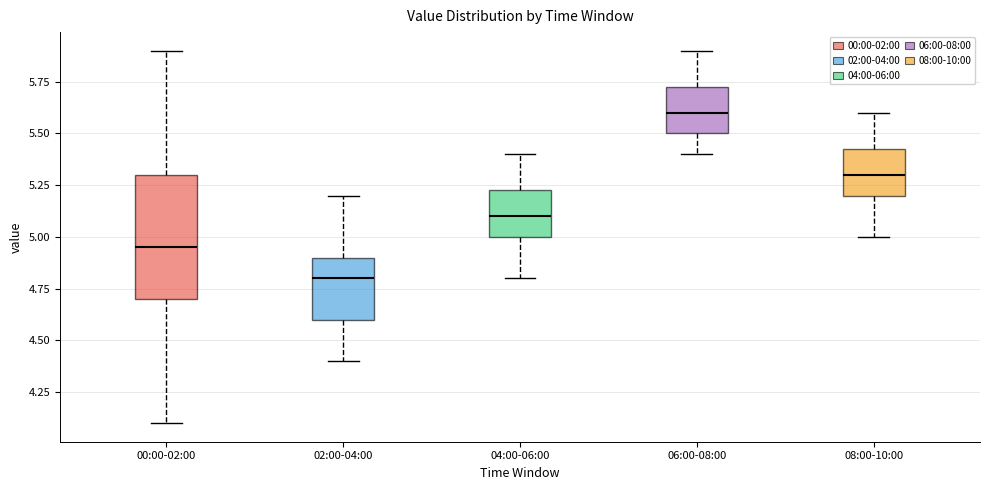

Where does the lower whisker of the box for 00:00-02:00 end on the y-axis? The values are not printed on the chart, so give them approximately, as read against the axis.

4.10